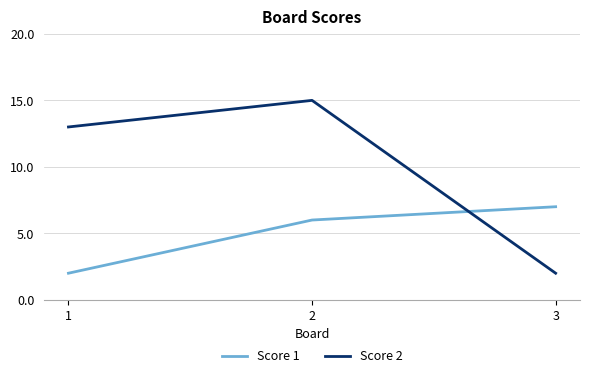

Which series changed the most between 2 and 3?

Score 2